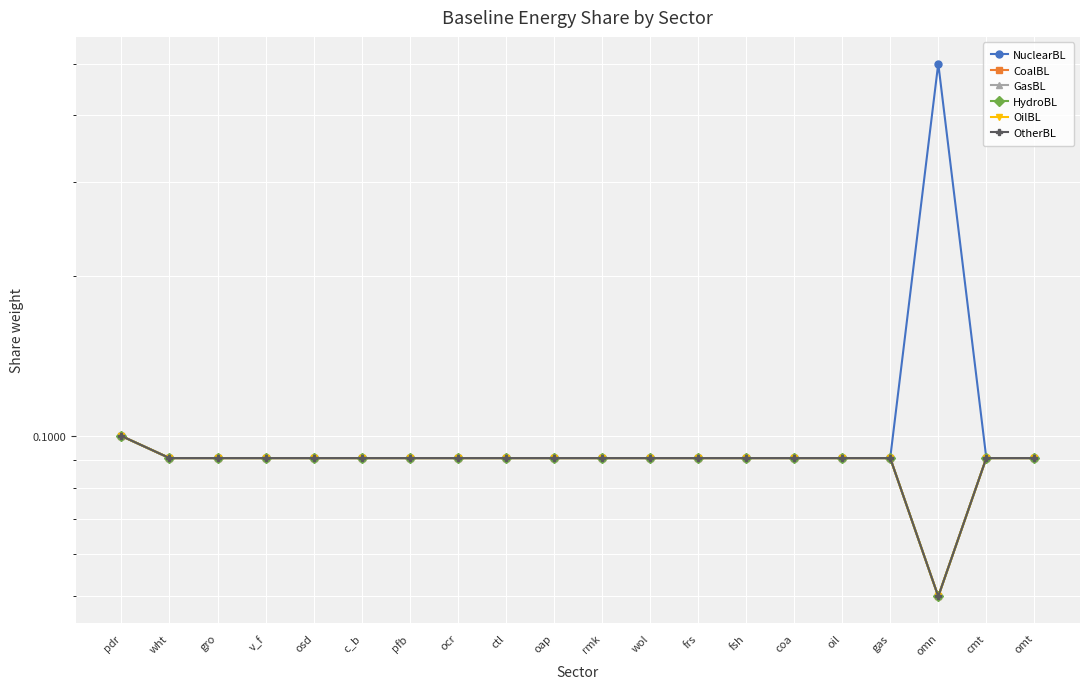

Reading left to right, what are all the values shown in this chart?

NuclearBL: pdr=0.1	wht=0.1	gro=0.1	v_f=0.1	osd=0.1	c_b=0.1	pfb=0.1	ocr=0.1	ctl=0.1	oap=0.1	rmk=0.1	wol=0.1	frs=0.1	fsh=0.1	coa=0.1	oil=0.1	gas=0.1	omn=0.5	cmt=0.1	omt=0.1
CoalBL: pdr=0.1	wht=0.1	gro=0.1	v_f=0.1	osd=0.1	c_b=0.1	pfb=0.1	ocr=0.1	ctl=0.1	oap=0.1	rmk=0.1	wol=0.1	frs=0.1	fsh=0.1	coa=0.1	oil=0.1	gas=0.1	omn=0.1	cmt=0.1	omt=0.1
GasBL: pdr=0.1	wht=0.1	gro=0.1	v_f=0.1	osd=0.1	c_b=0.1	pfb=0.1	ocr=0.1	ctl=0.1	oap=0.1	rmk=0.1	wol=0.1	frs=0.1	fsh=0.1	coa=0.1	oil=0.1	gas=0.1	omn=0.1	cmt=0.1	omt=0.1
HydroBL: pdr=0.1	wht=0.1	gro=0.1	v_f=0.1	osd=0.1	c_b=0.1	pfb=0.1	ocr=0.1	ctl=0.1	oap=0.1	rmk=0.1	wol=0.1	frs=0.1	fsh=0.1	coa=0.1	oil=0.1	gas=0.1	omn=0.1	cmt=0.1	omt=0.1
OilBL: pdr=0.1	wht=0.1	gro=0.1	v_f=0.1	osd=0.1	c_b=0.1	pfb=0.1	ocr=0.1	ctl=0.1	oap=0.1	rmk=0.1	wol=0.1	frs=0.1	fsh=0.1	coa=0.1	oil=0.1	gas=0.1	omn=0.1	cmt=0.1	omt=0.1
OtherBL: pdr=0.1	wht=0.1	gro=0.1	v_f=0.1	osd=0.1	c_b=0.1	pfb=0.1	ocr=0.1	ctl=0.1	oap=0.1	rmk=0.1	wol=0.1	frs=0.1	fsh=0.1	coa=0.1	oil=0.1	gas=0.1	omn=0.1	cmt=0.1	omt=0.1